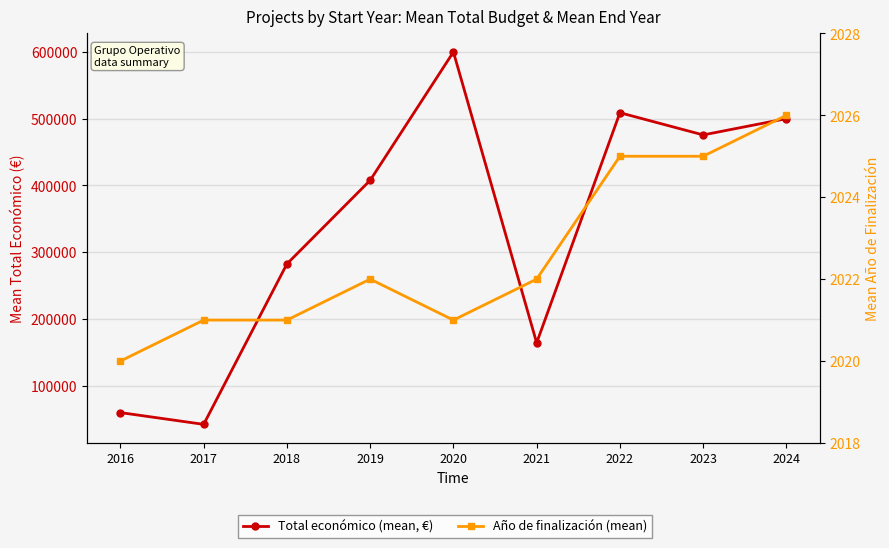

What is the total value across all series at 2022?

510993